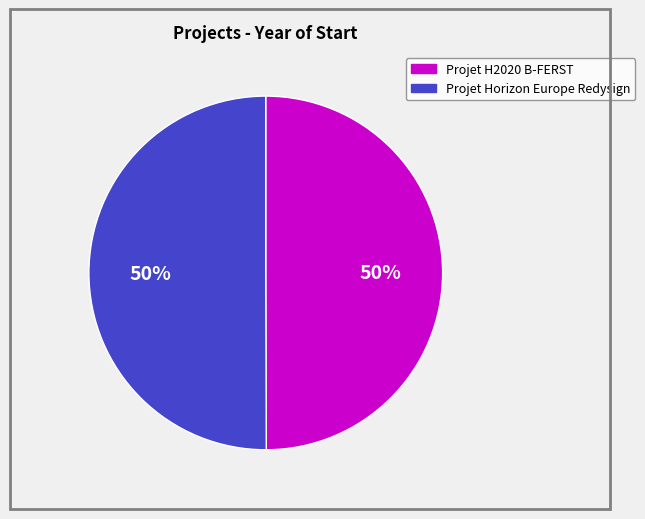

Combined, do Projet H2020 B-FERST and Projet Horizon Europe Redysign account for over 50%?

Yes